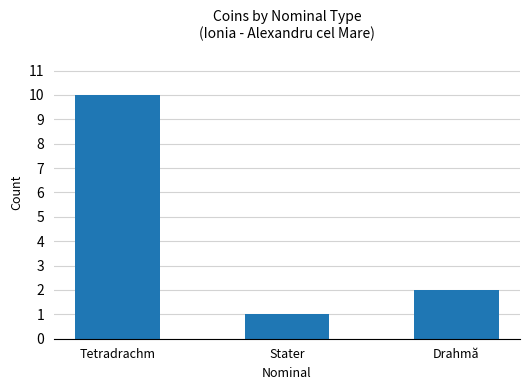

Count the values in the range 1 to 10.

3